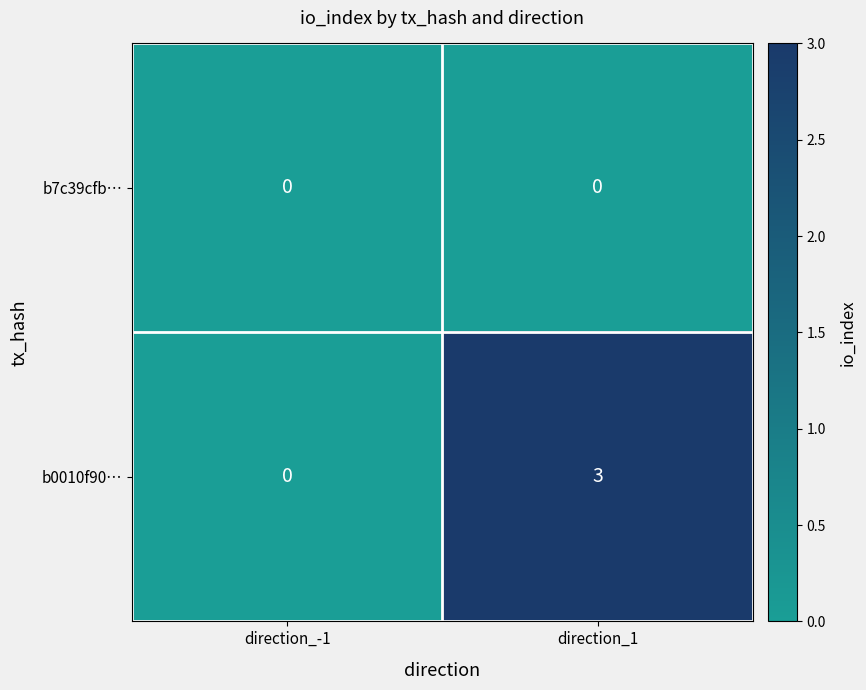

Which label corresponds to the largest value in the chart?

direction_1